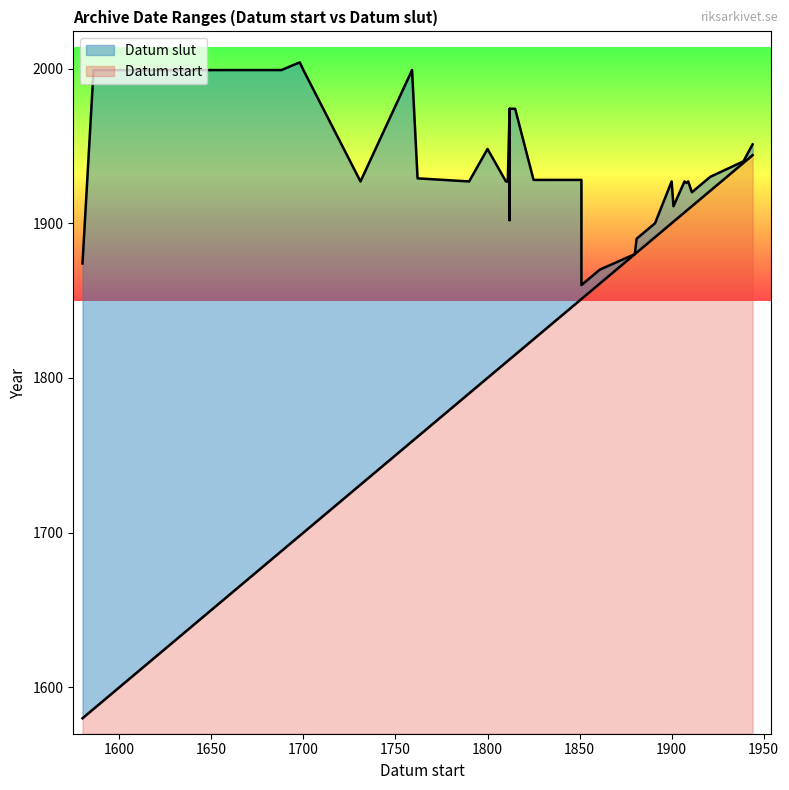

What is the average value of the Datum start series?

1820